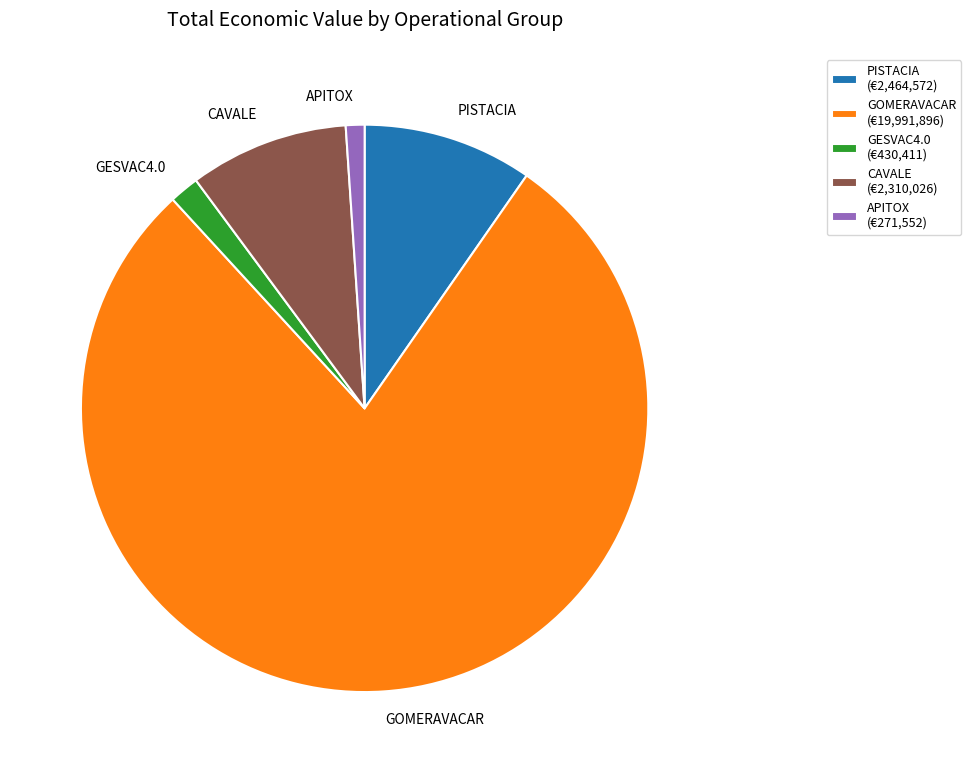

Is it true that CAVALE is 9% of the pie?

True